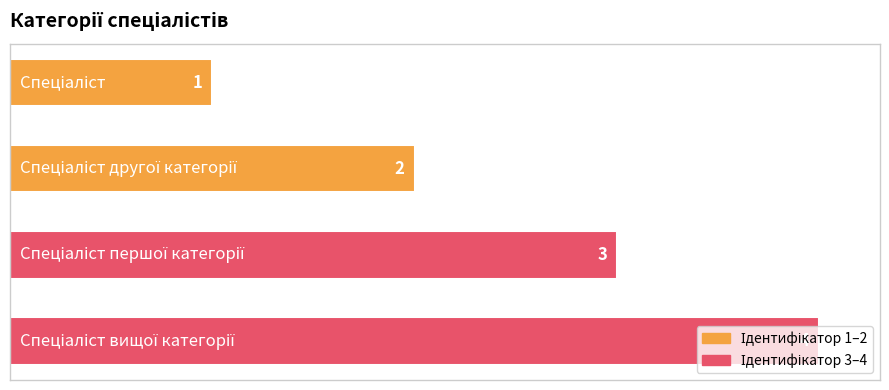

What is the smallest value displayed?

1